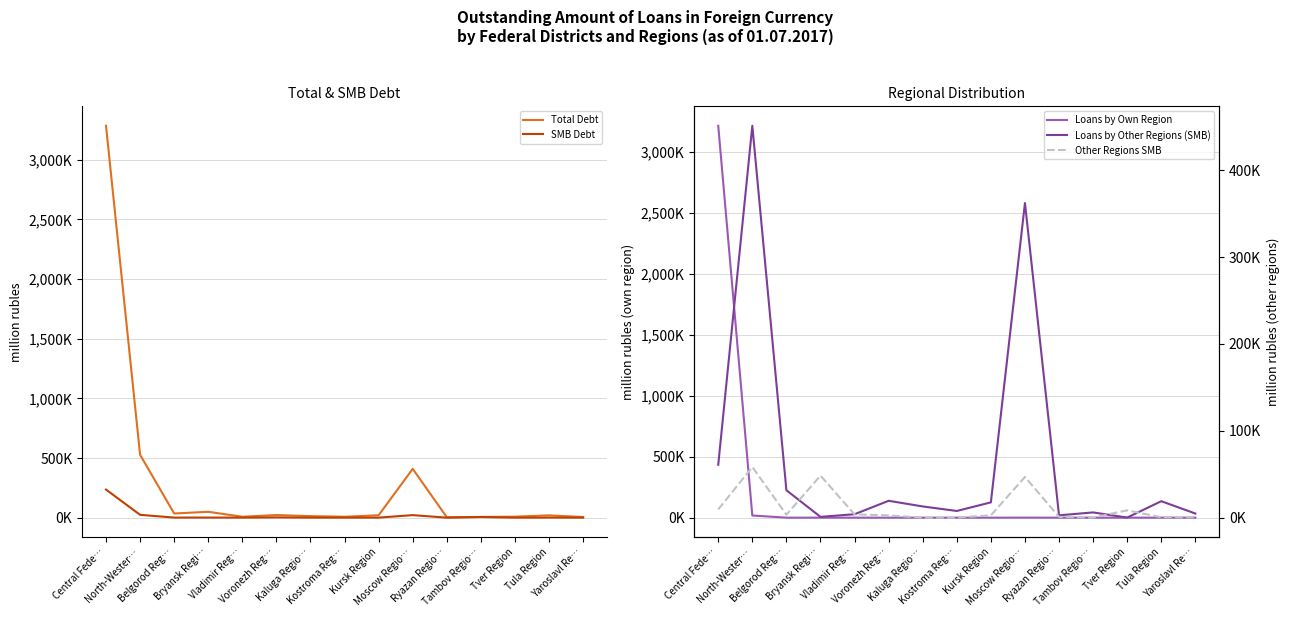

What is the sum of the SMB Debt values at Bryansk Regi… and Kaluga Regio…?

1718